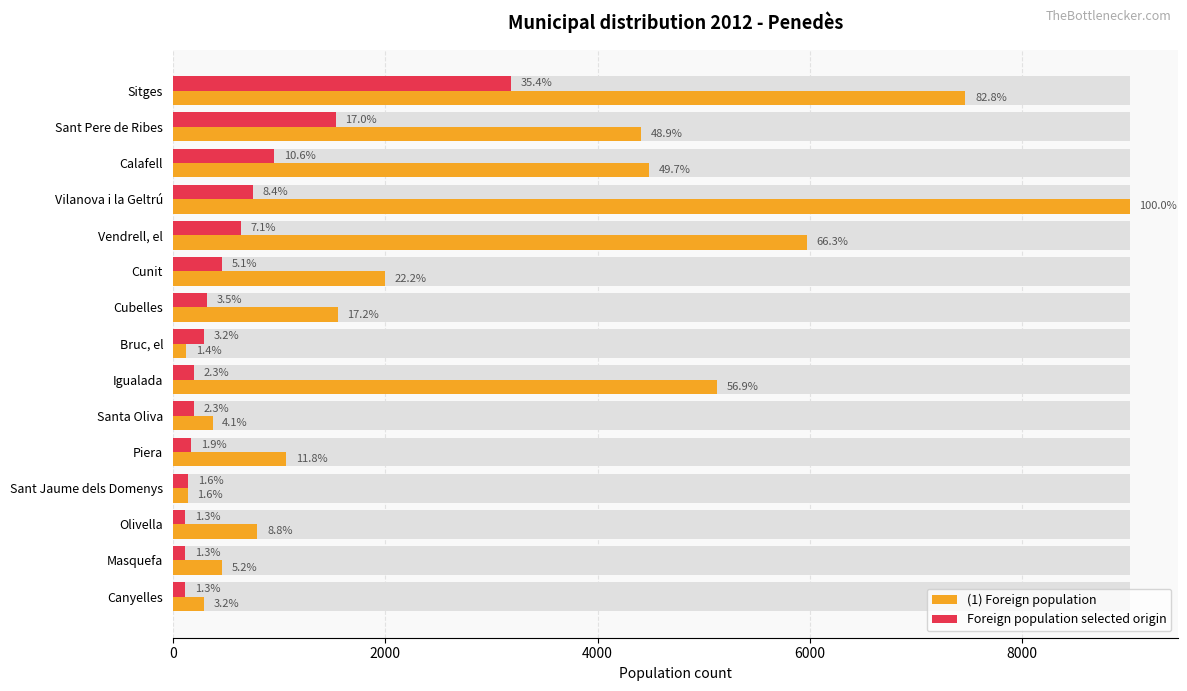

Reading left to right, what are all the values shown in this chart?

(1) Foreign population: 7466	4412	4484	9014	5973	1997	1554	125	5130	374	1067	140	797	465	291
Foreign population selected origin: 3188	1536	957	754	638	464	319	290	203	203	174	145	116	116	116